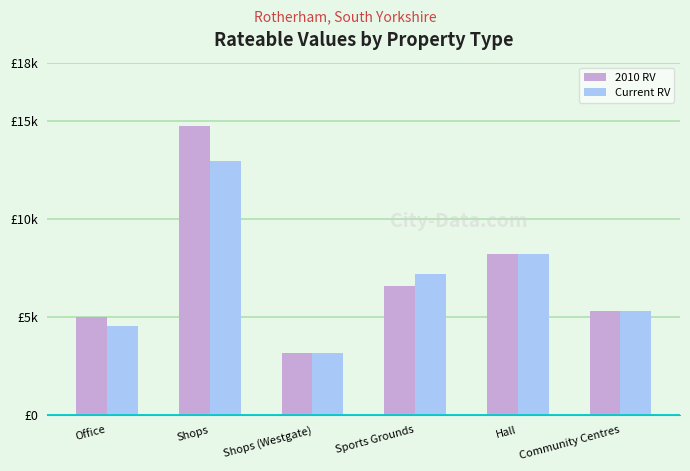

What is the lowest value of the Current RV series?

3150